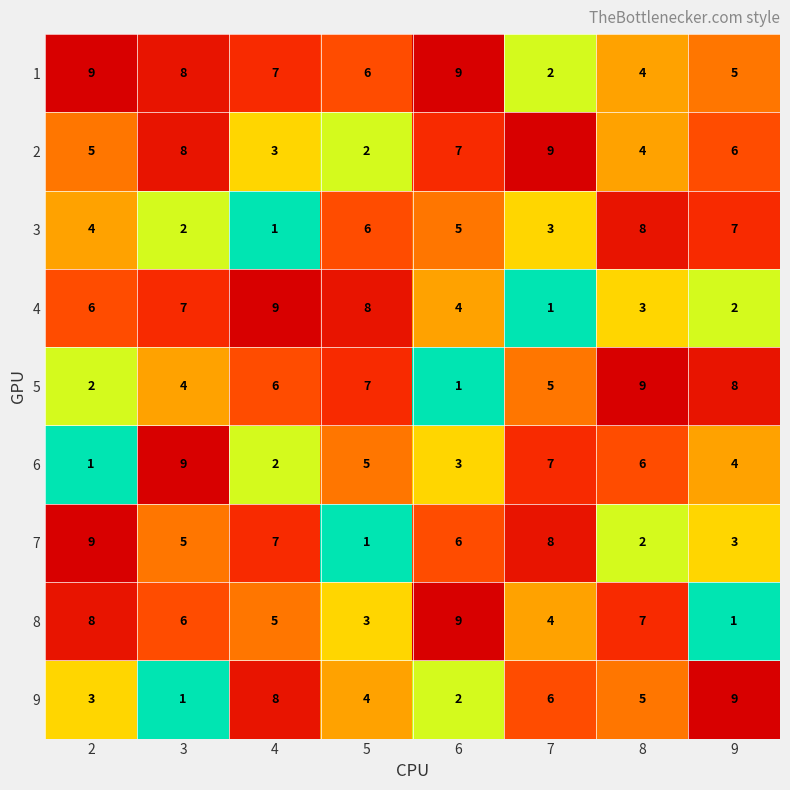

What is the spread (max minus min) of values at 2?

8